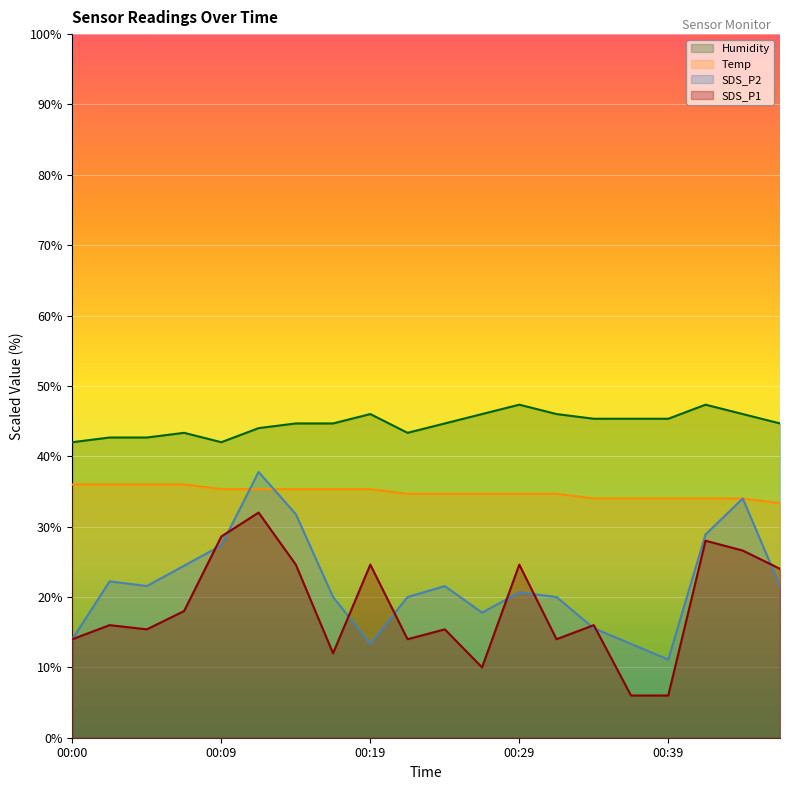

In SDS_P1, how many points are higher than both neighbors (excluding endpoints)?

7